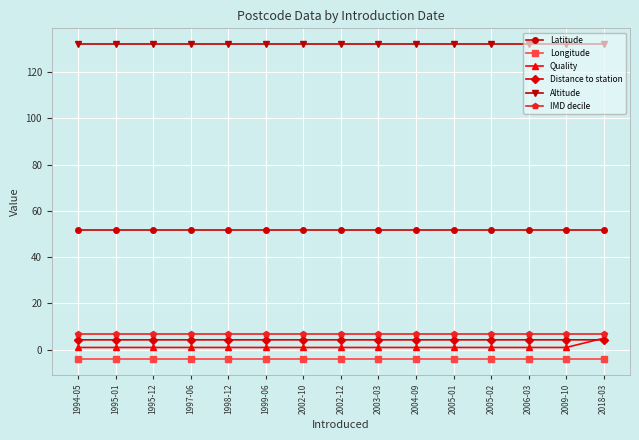

What is the approximate value of Latitude at 2005-02?

51.7